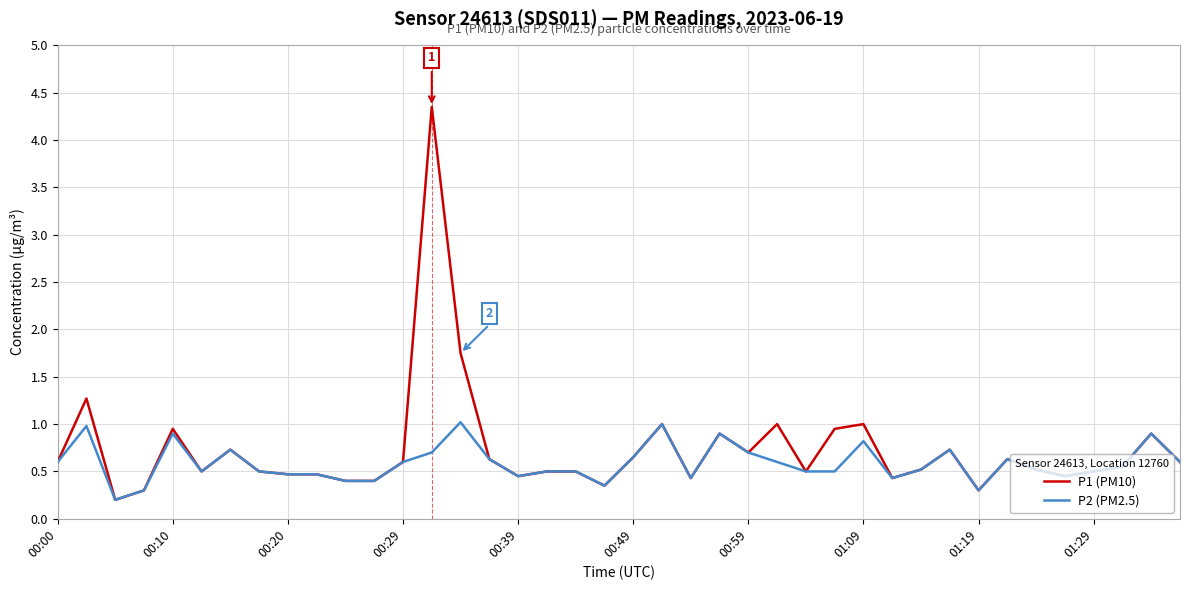

What is the maximum value for P2 (PM2.5)?

1.0